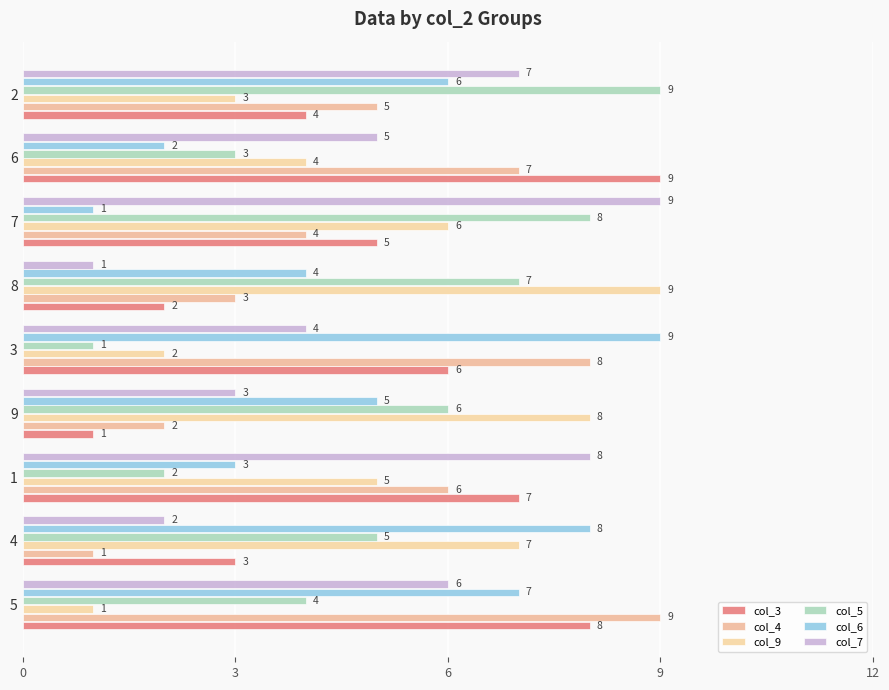

Rank the series by their maximum value, from lowest to highest.

col_3, col_4, col_9, col_5, col_6, col_7